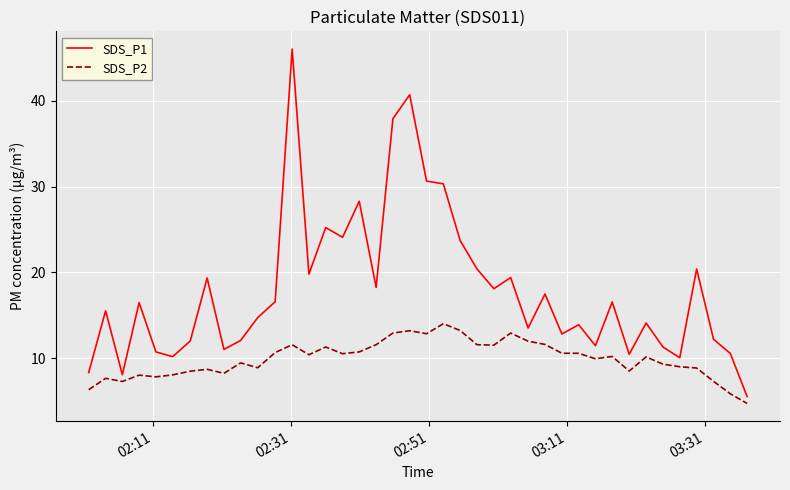

List the series in order of their overall mean, lowest first.

SDS_P2, SDS_P1